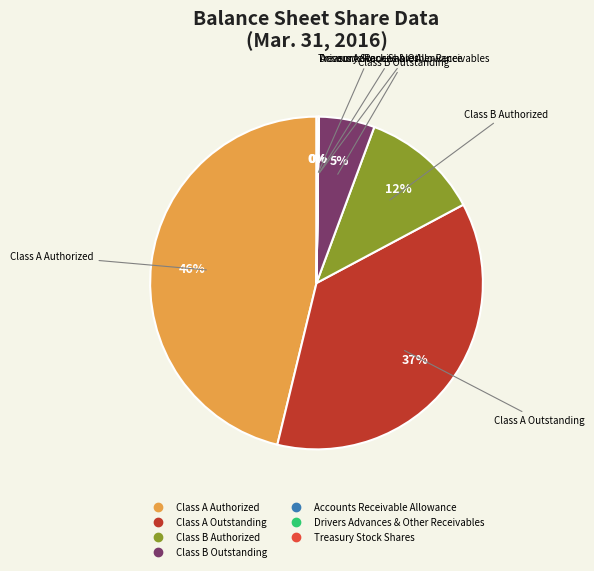

Is it true that Class B Outstanding is 5% of the pie?

True